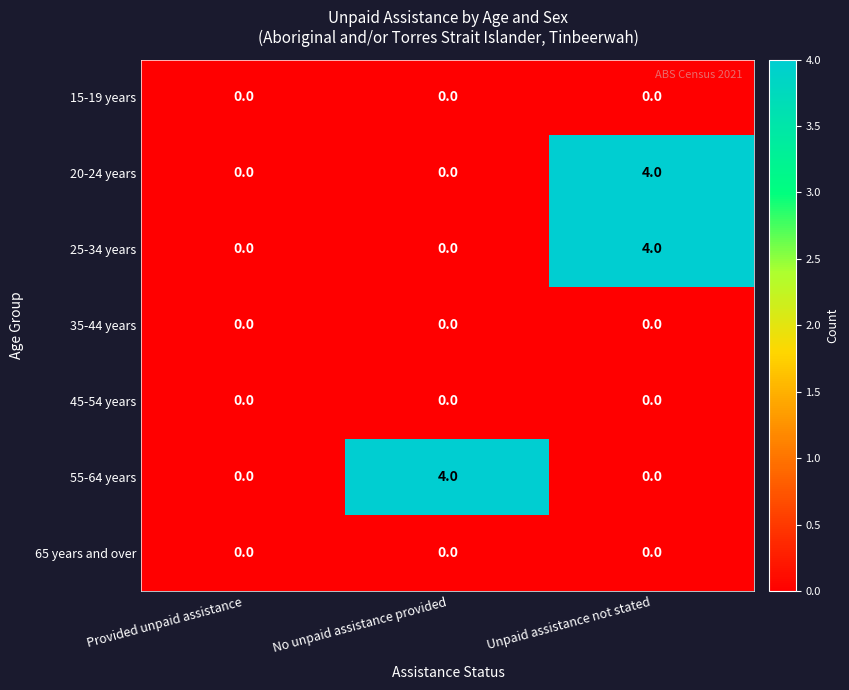

The value of 55-64 years at No unpaid assistance provided is 7. True or false?

False